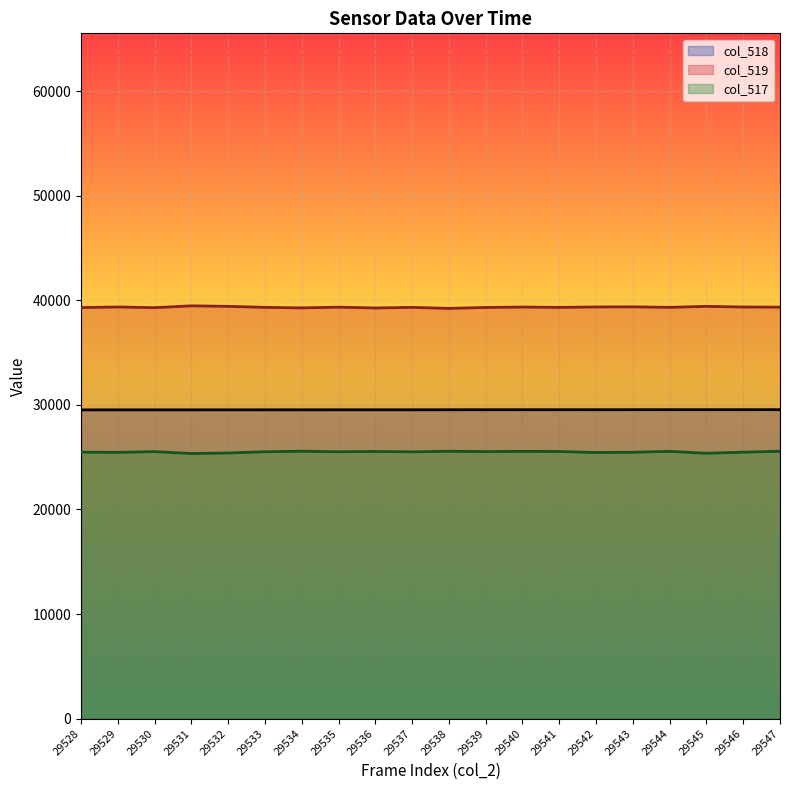

Which category has the highest value in the col_519 series?

29531